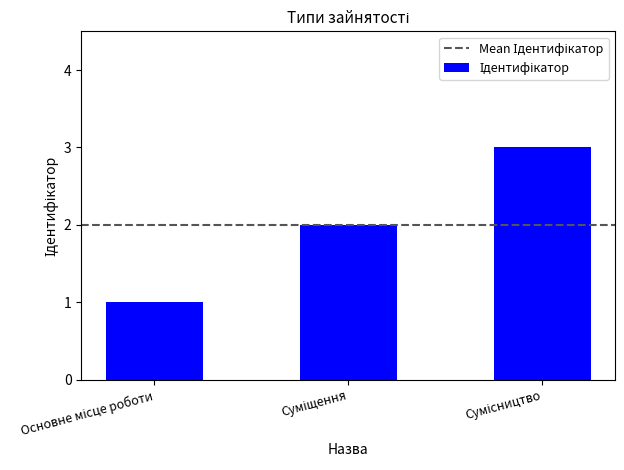

What is the greatest value displayed?

3